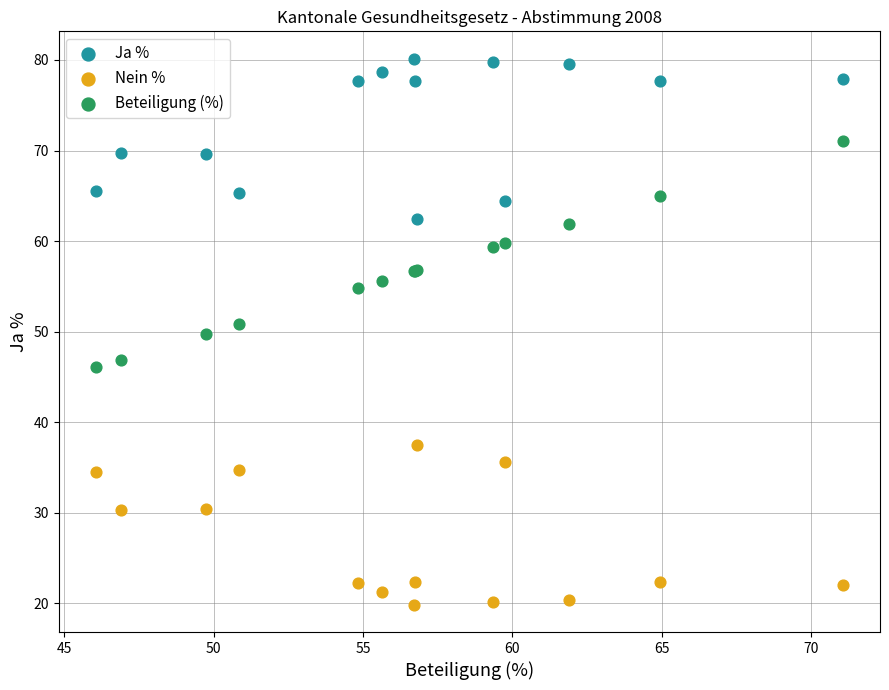

Which series contains the lowest Y value?

Nein %